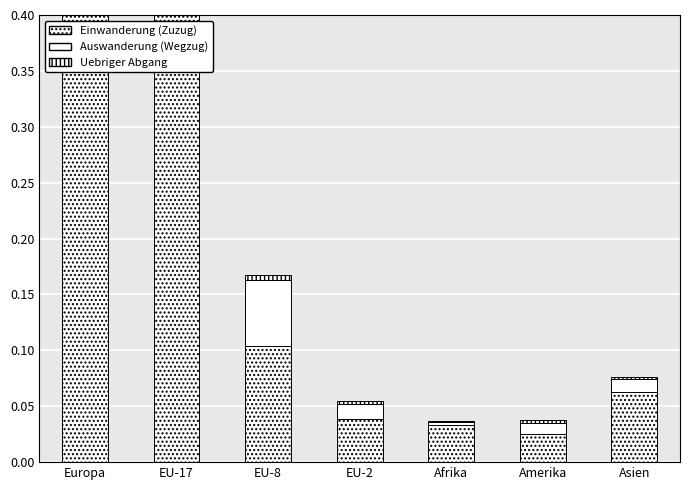

What is the maximum value shown in the chart?

0.9